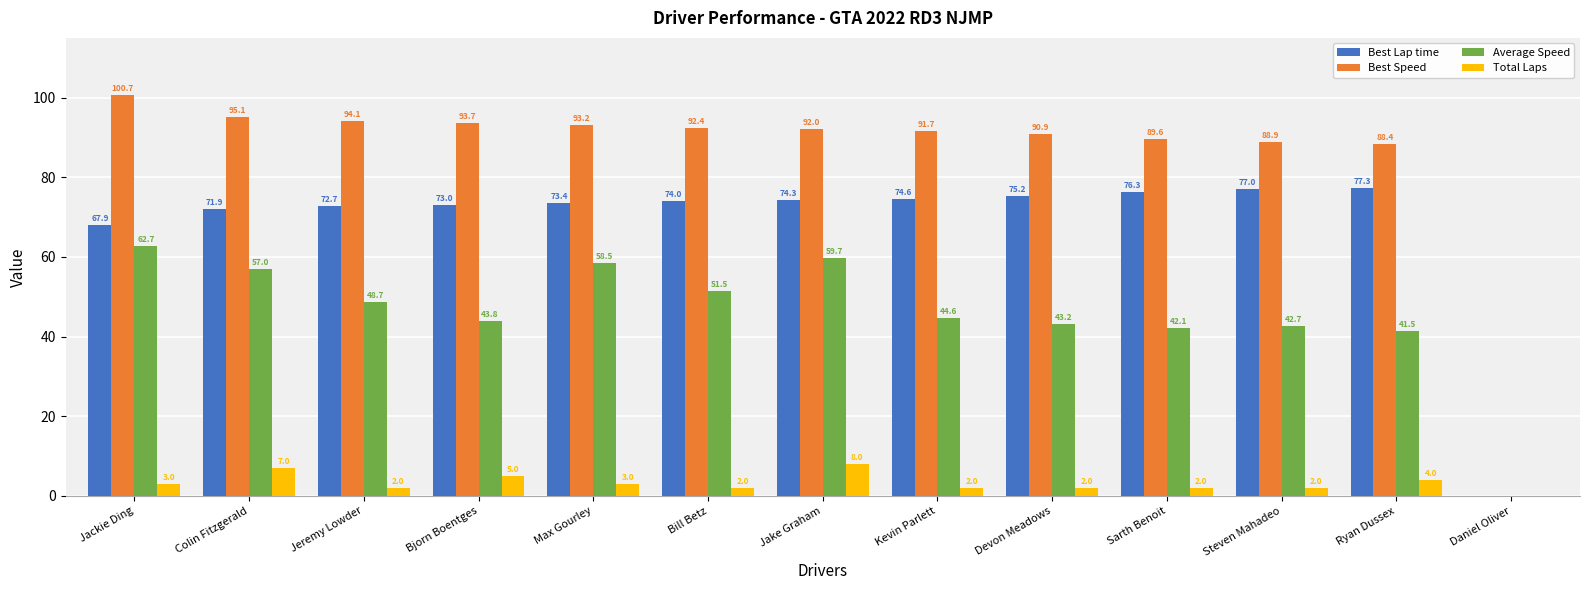

What is the sum of the Average Speed values at Bill Betz and Steven Mahadeo?

94.3